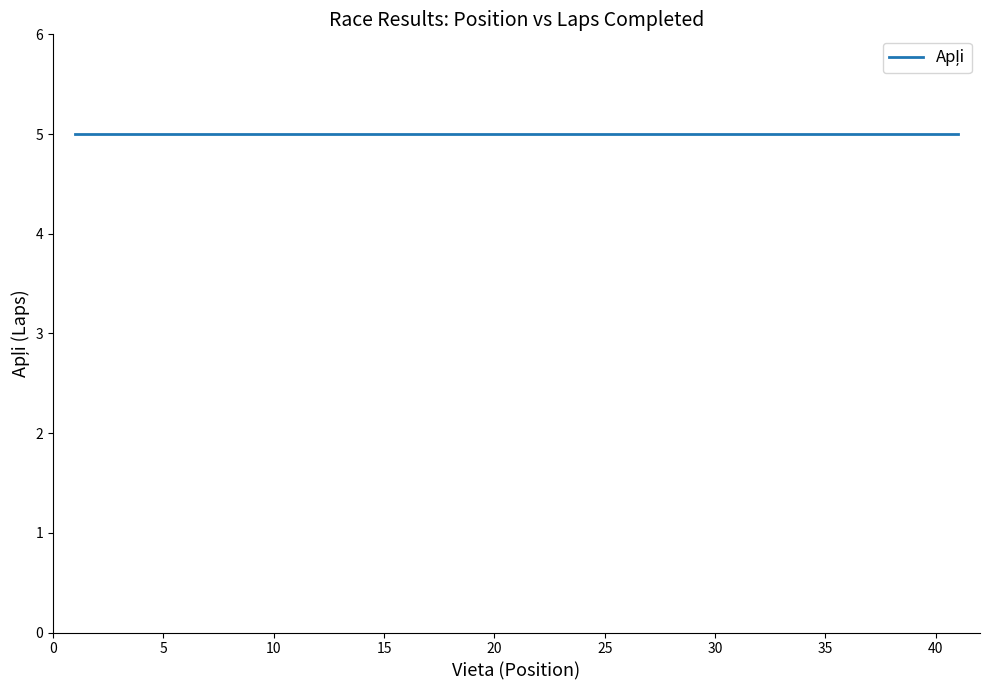

At which category does the chart reach its peak across all series?

39